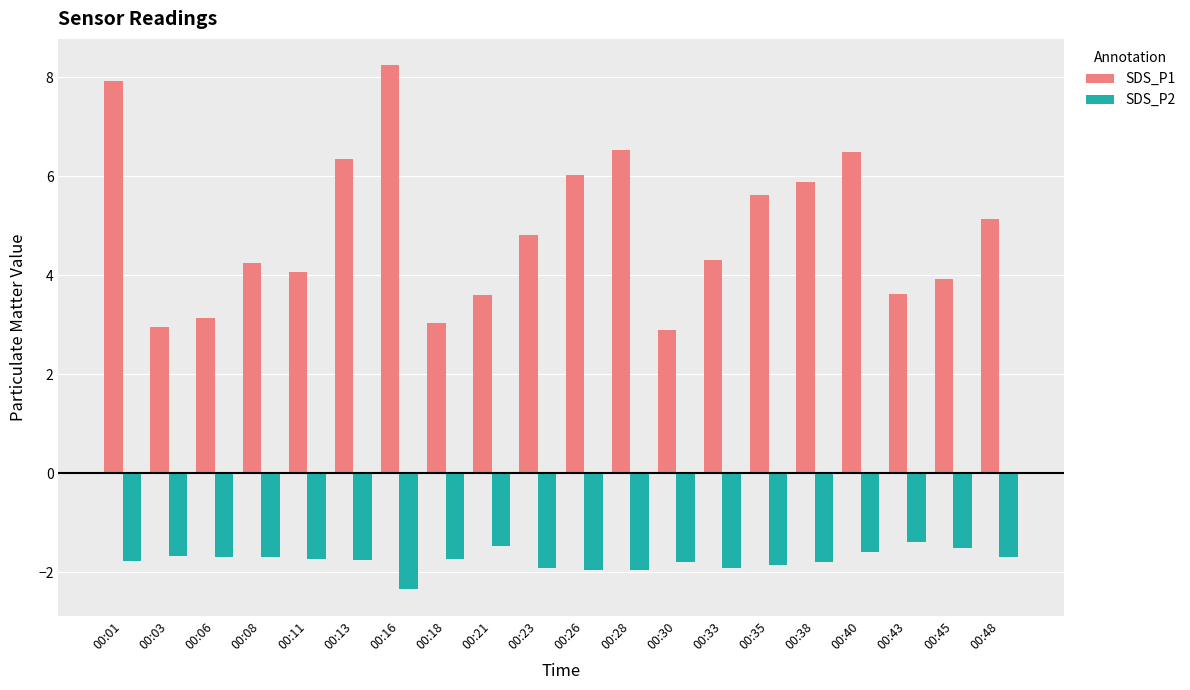

How many distinct data groups are displayed?

2